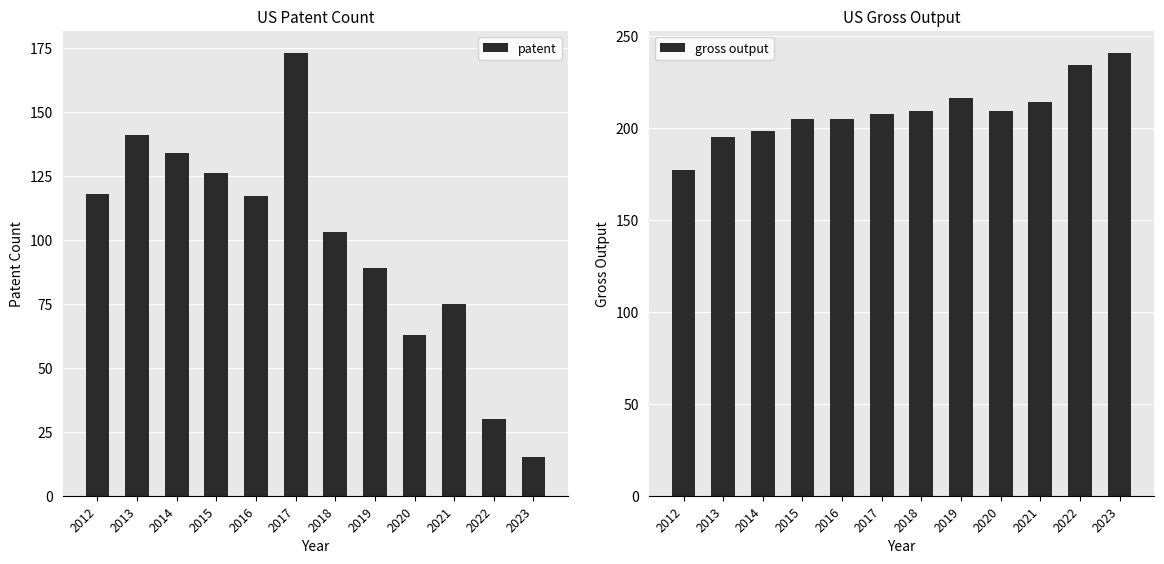

What is the average value of the patent series?

99